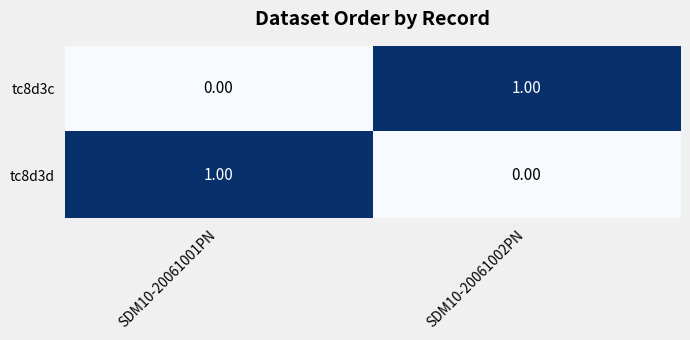

Count the number of categories in the chart.

2